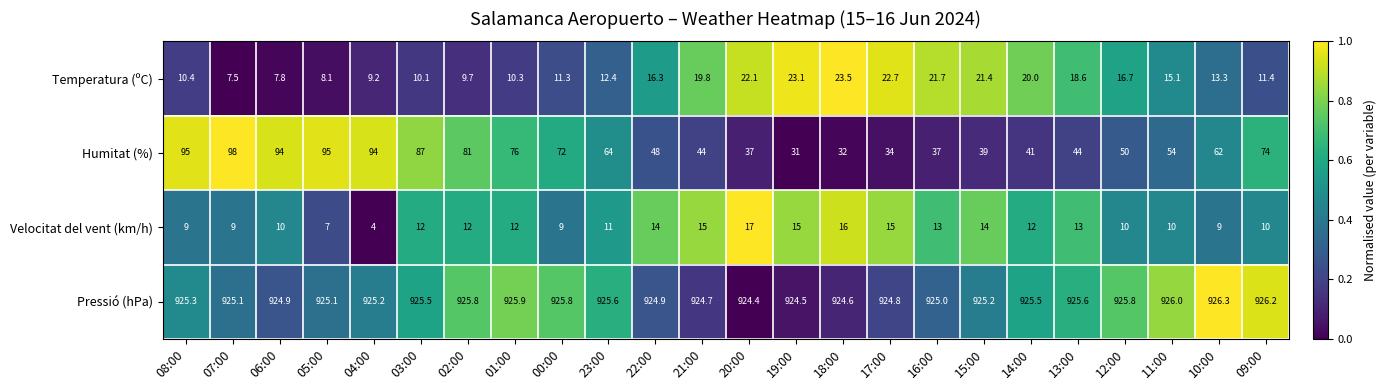

Where is Temperatura (ºC) nearest to the value 15?

11:00